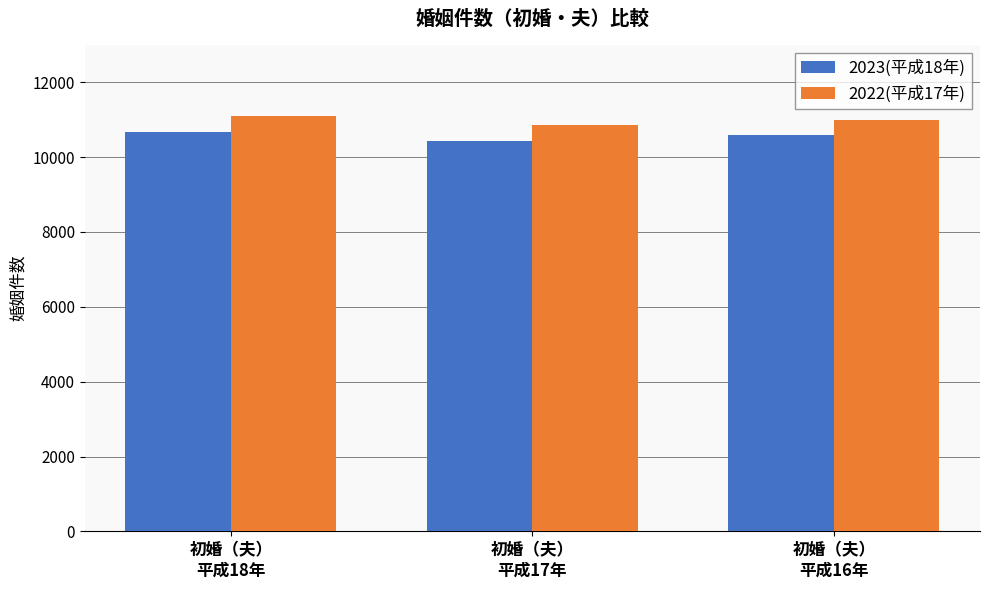

What is the greatest value displayed?

11090